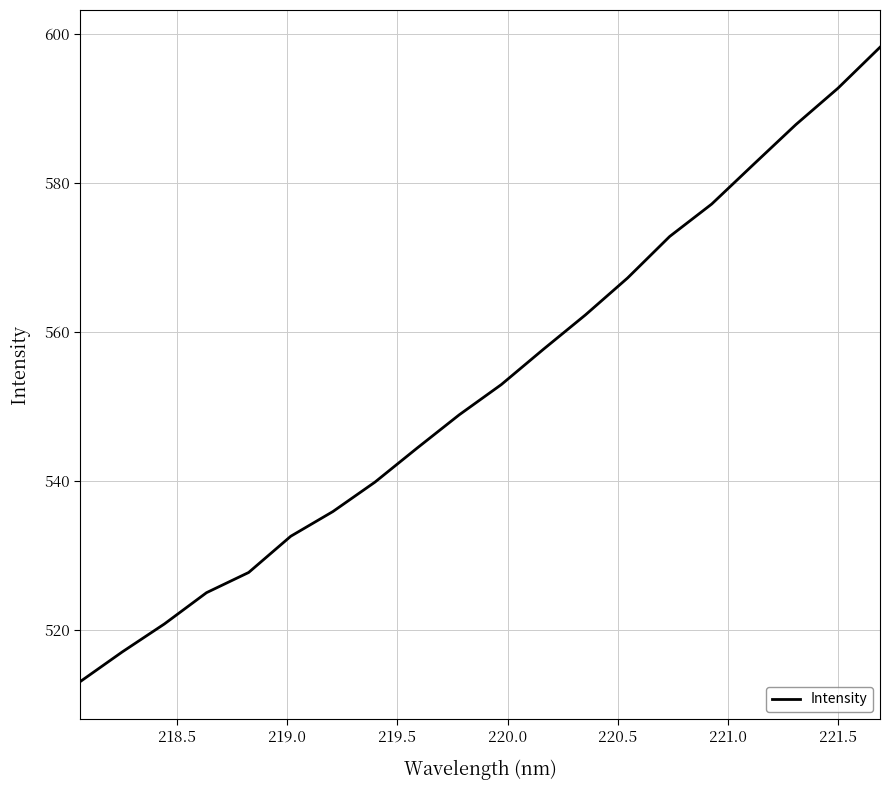

Reading left to right, transcribe all the data shown in this chart.

513.0	517.0	520.8	525.0	527.7	532.5	535.9	539.8	544.4	548.8	552.9	557.6	562.3	567.2	572.8	577.1	582.5	587.8	592.7	598.2